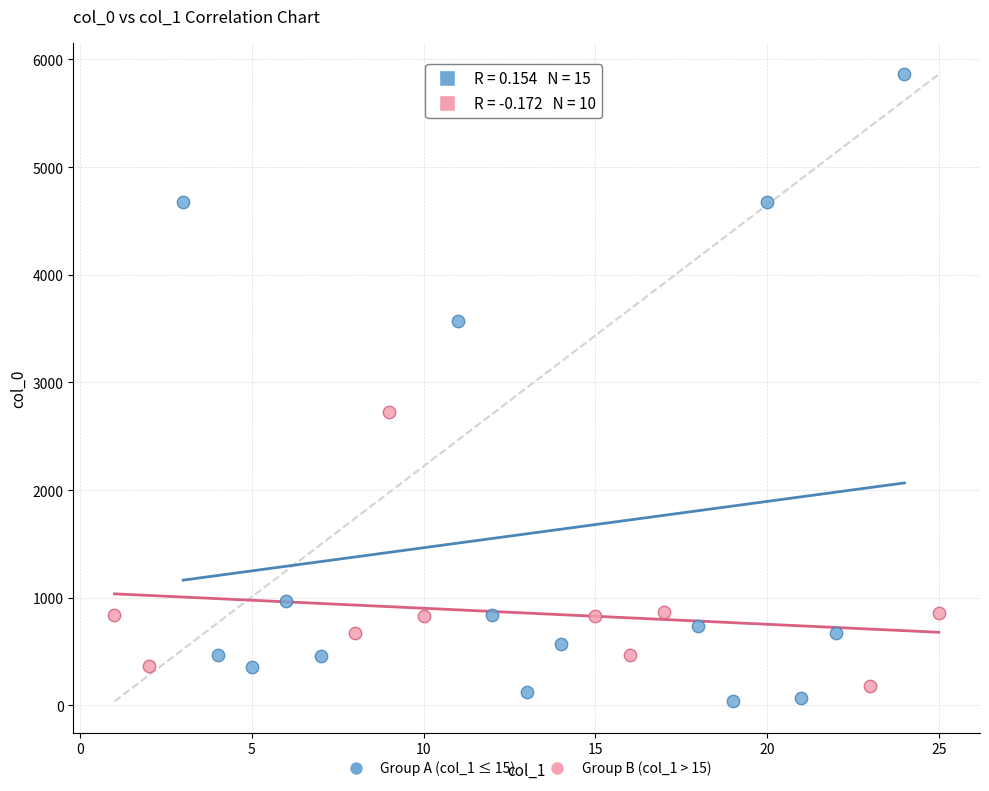

Which series has the widest spread of Y values?

Group A (col_1 ≤ 15)